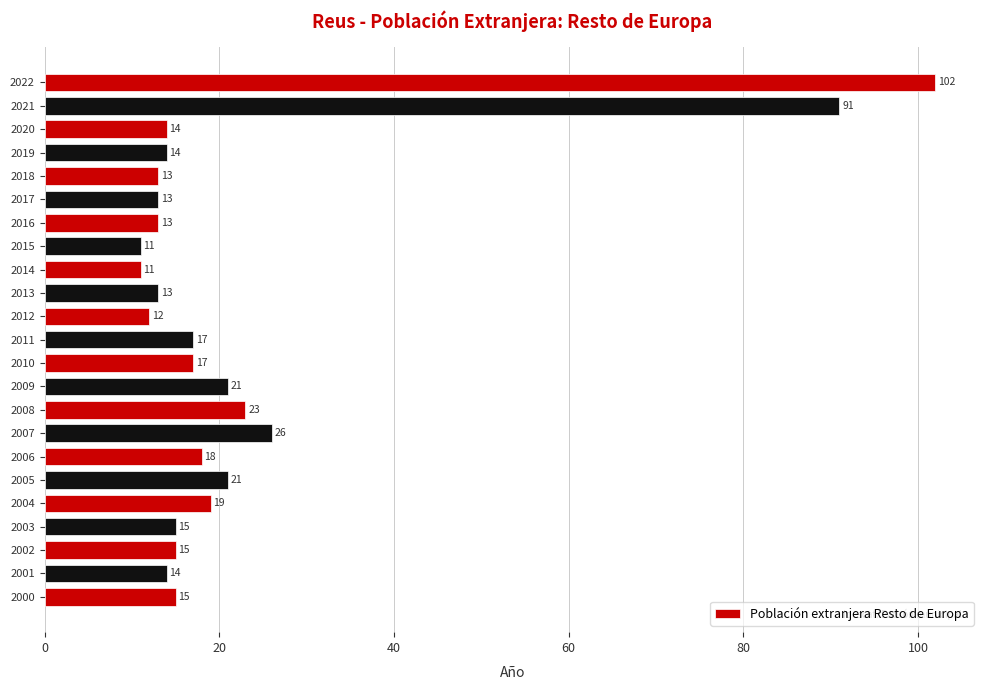

What is the ratio of the value at 2016 to the value at 2015?

1.2